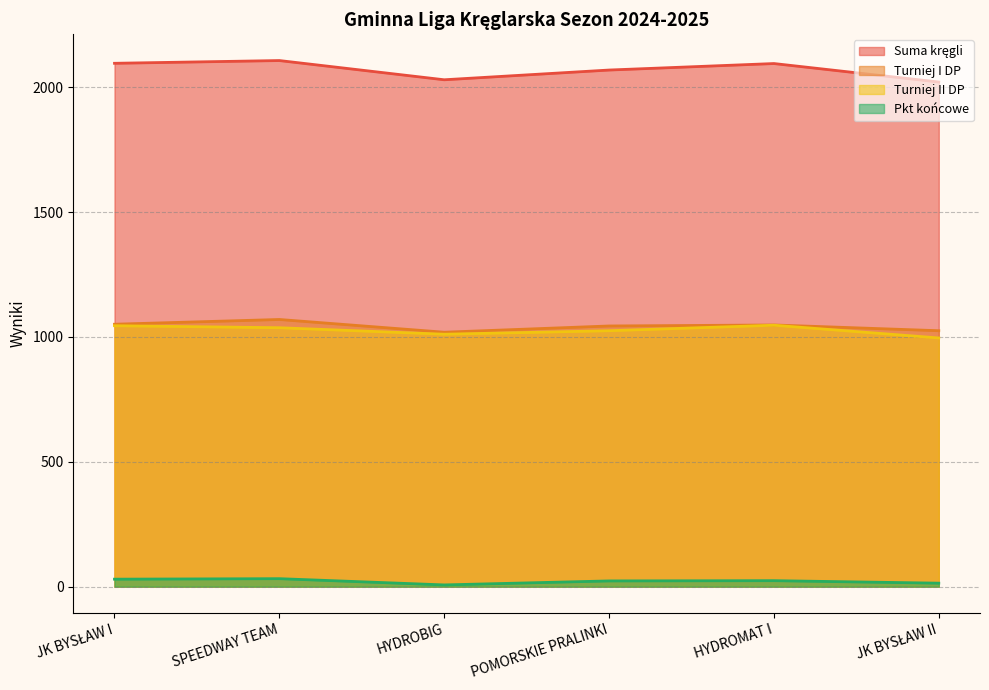

Reading left to right, extract all data points from this chart.

Suma kręgli: 2096	2107	2030	2069	2095	2021
Turniej I DP: 1051	1070	1019	1044	1048	1025
Turniej II DP: 1045	1037	1011	1025	1047	996
Pkt końcowe: 30	32	7	23	24	14